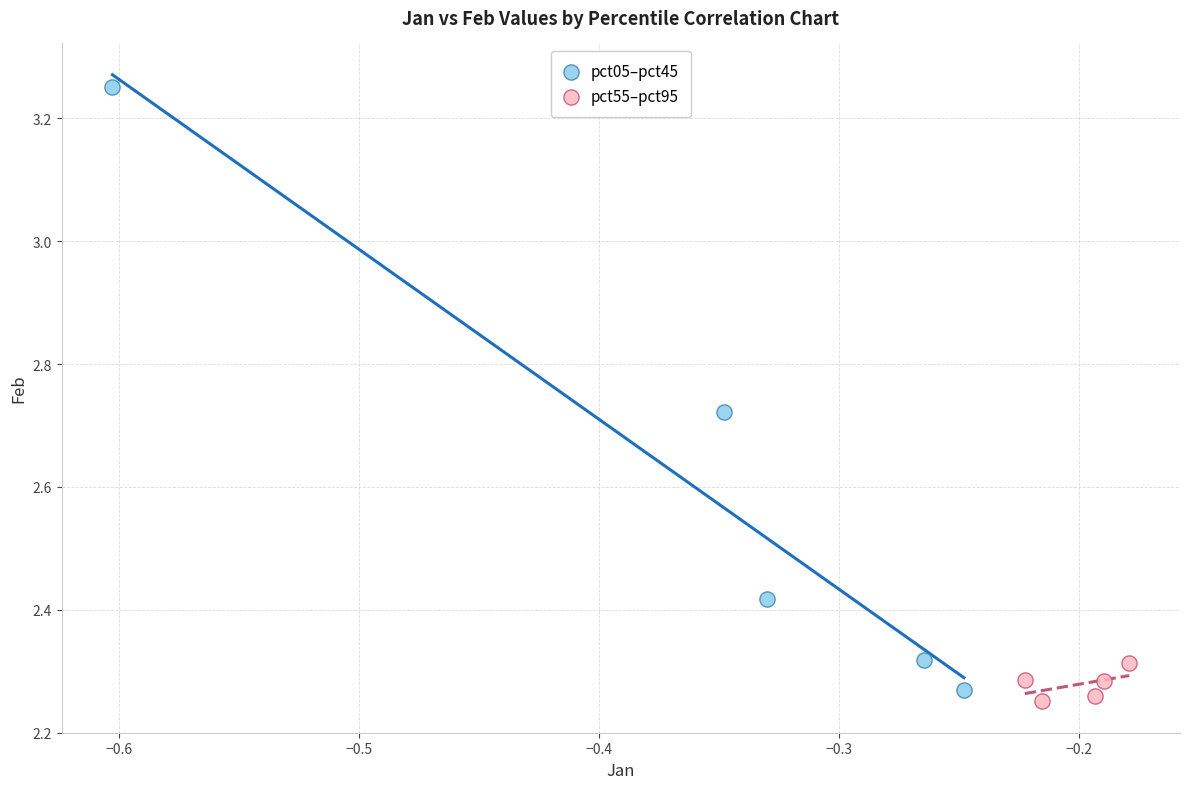

Which series has the widest spread of Y values?

pct05–pct45